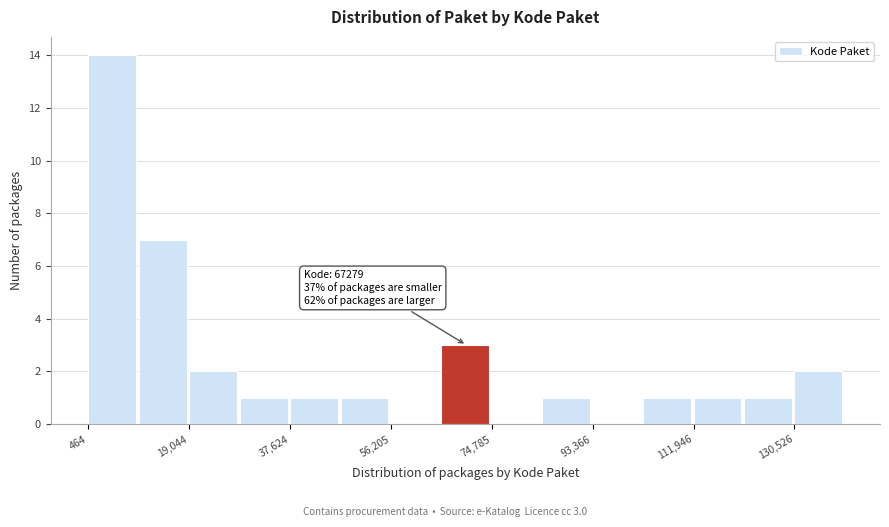

Which range on the x-axis has the tallest bar?

0 to 10000